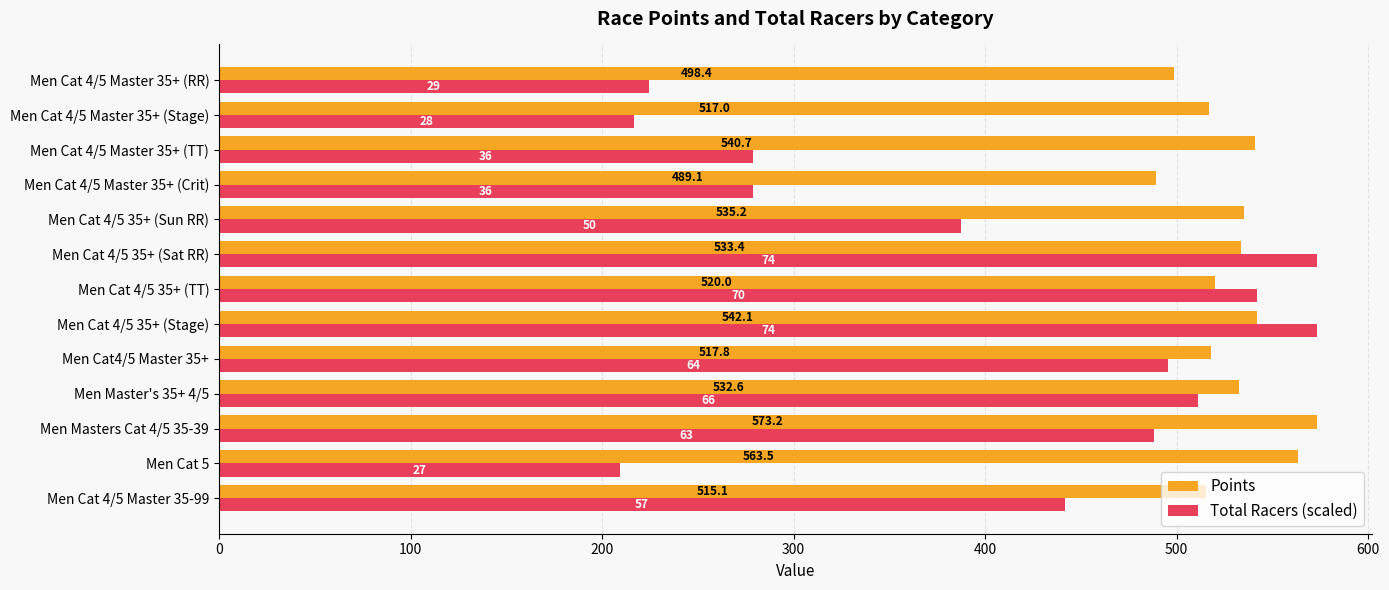

Which series has the widest spread of values?

Total Racers (scaled)